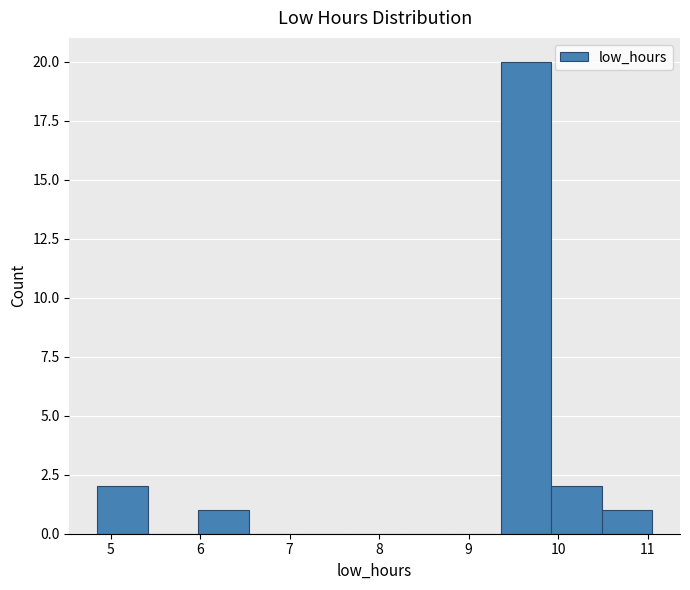

Over which range of the x-axis is the bar tallest?

9.4 to 9.9